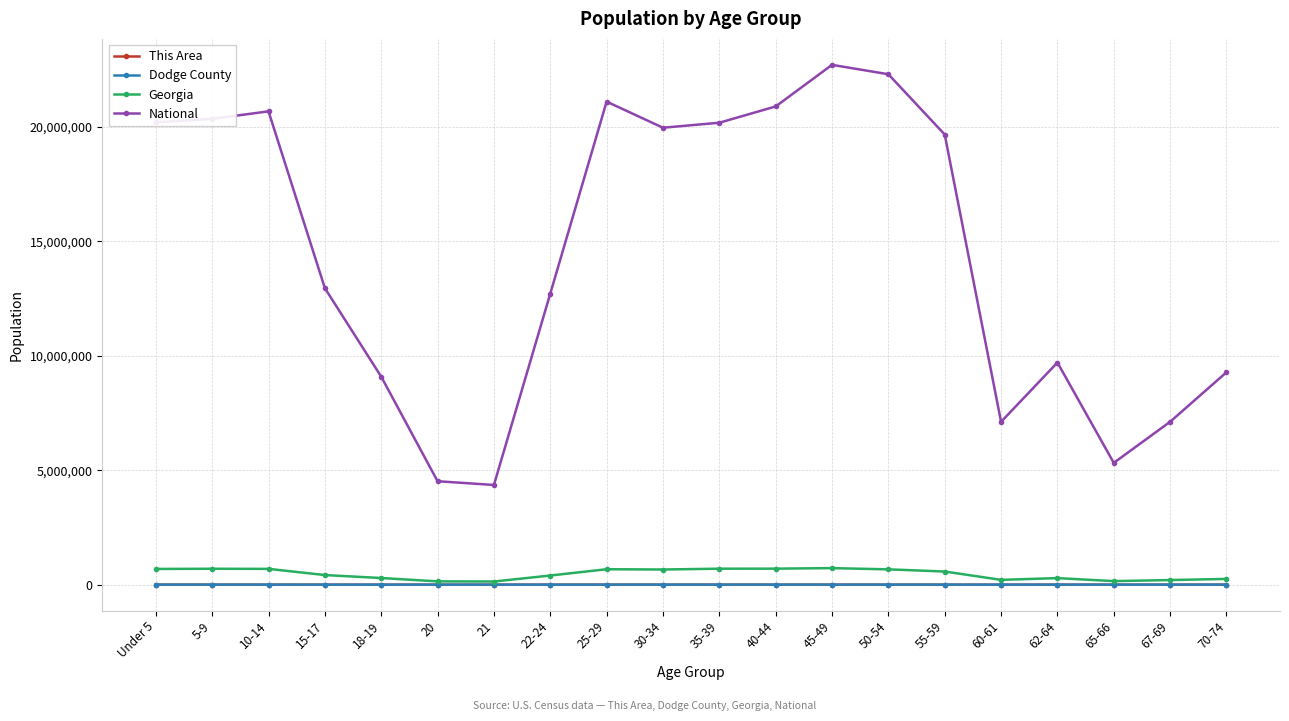

What value does the This Area series have at 25-29, to the nearest 50?

100